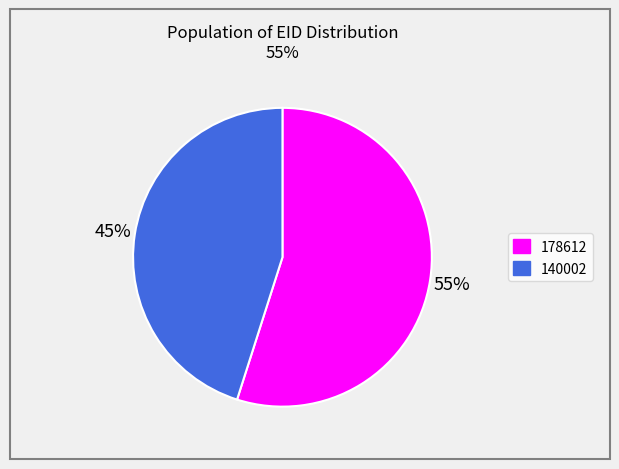

To the nearest percent, what percentage of the pie is 140002?

45%